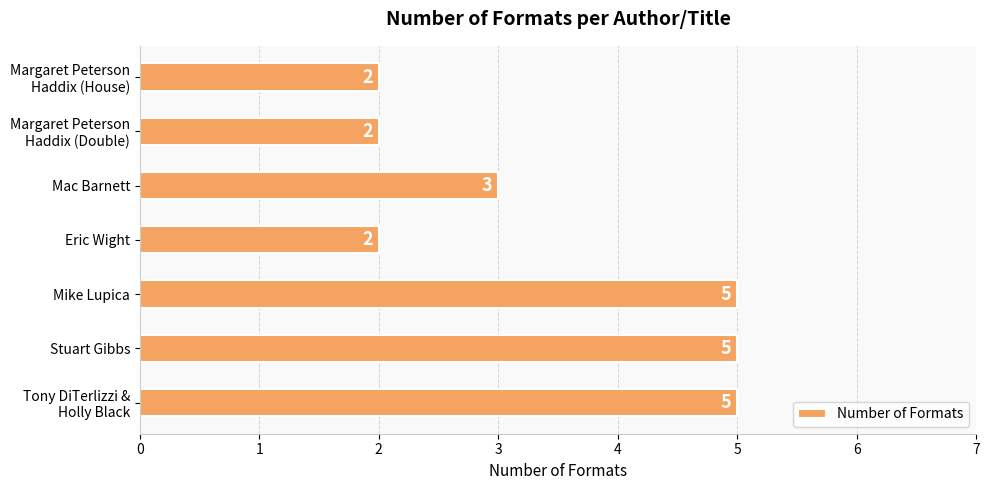

How many values are between 2 and 5?

7